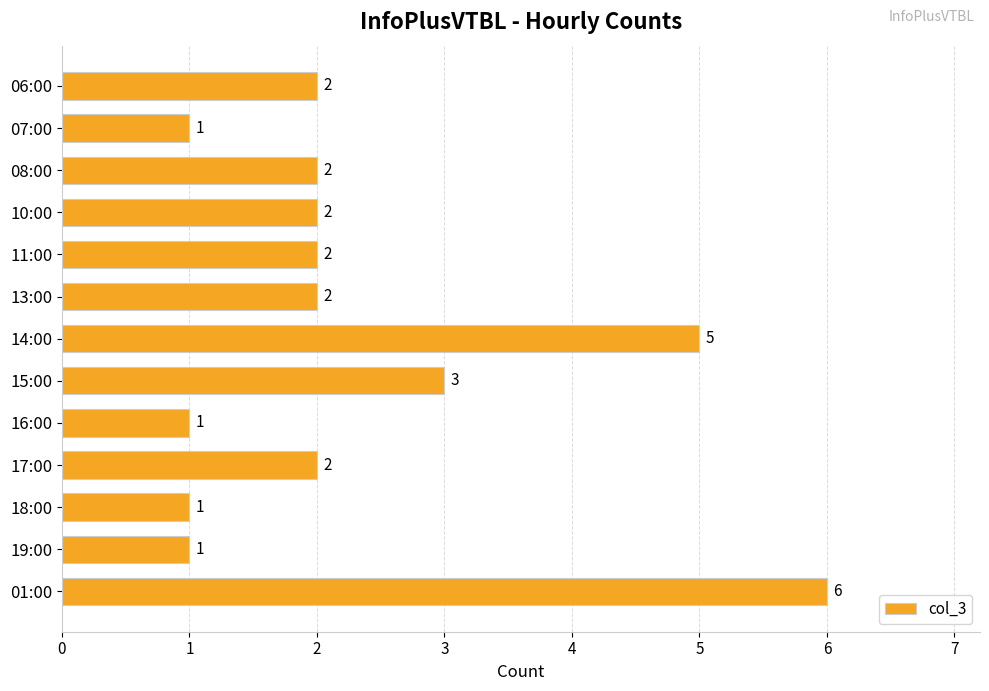

What is the difference between the maximum and minimum values?

5